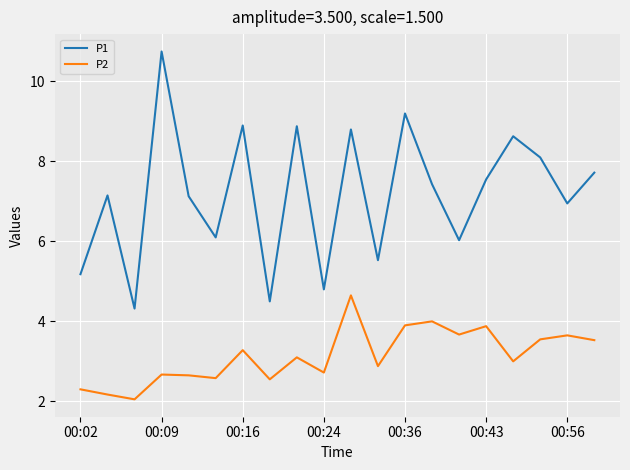

True or false: P2 and P1 cross at least once.

False